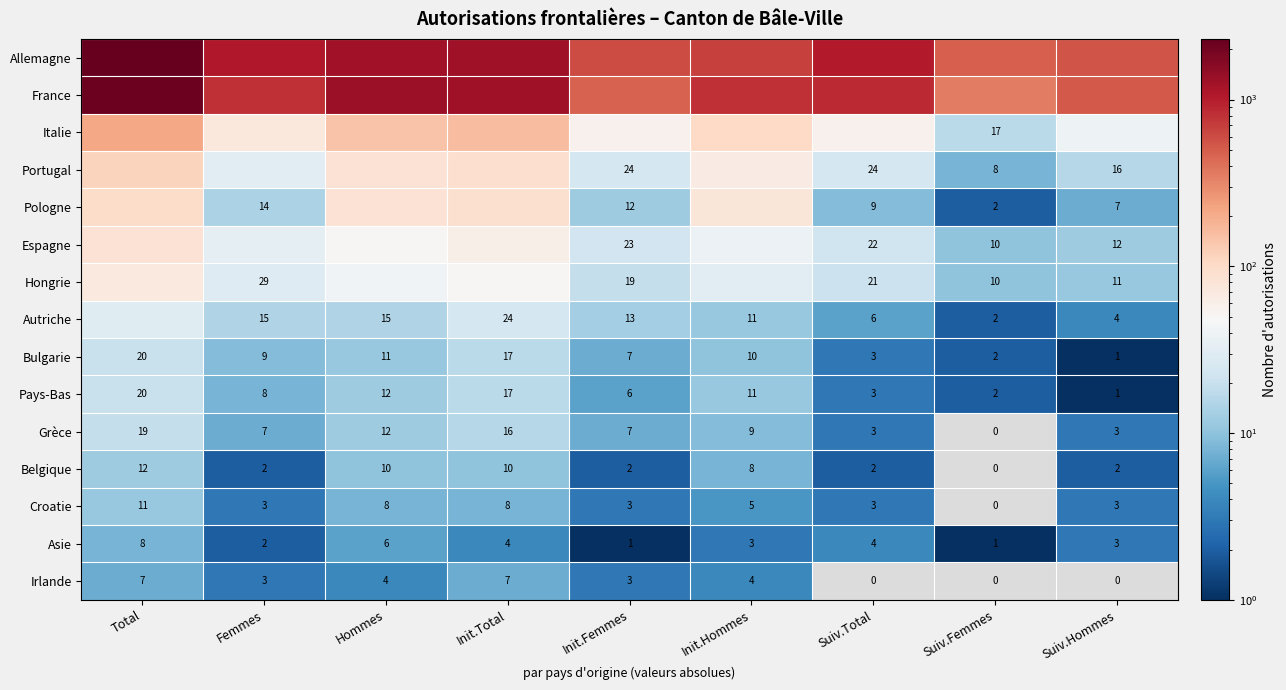

What is the spread (max minus min) of values at Hommes?

1325